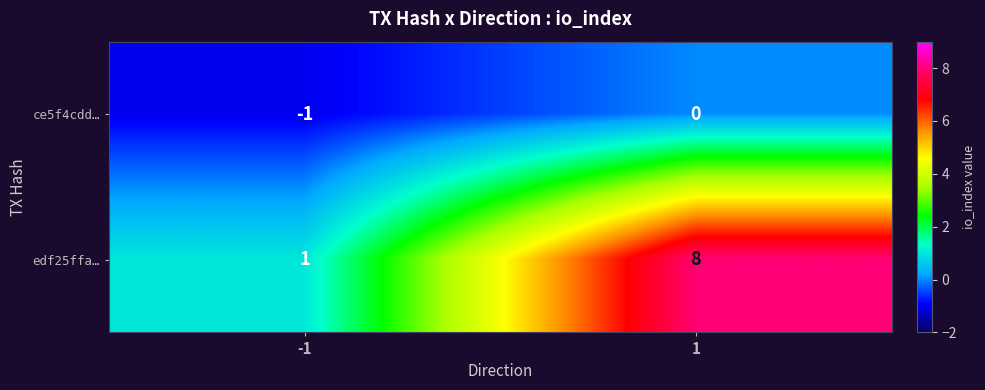

What is the difference between the maximum and minimum values in the edf25ffa… series?

7